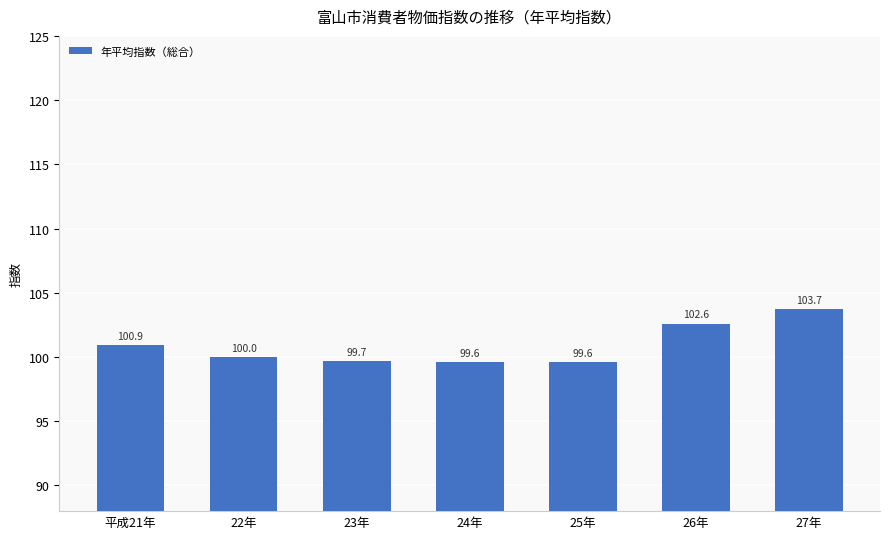

The chart shows a value of 154.6 at 27年. True or false?

False